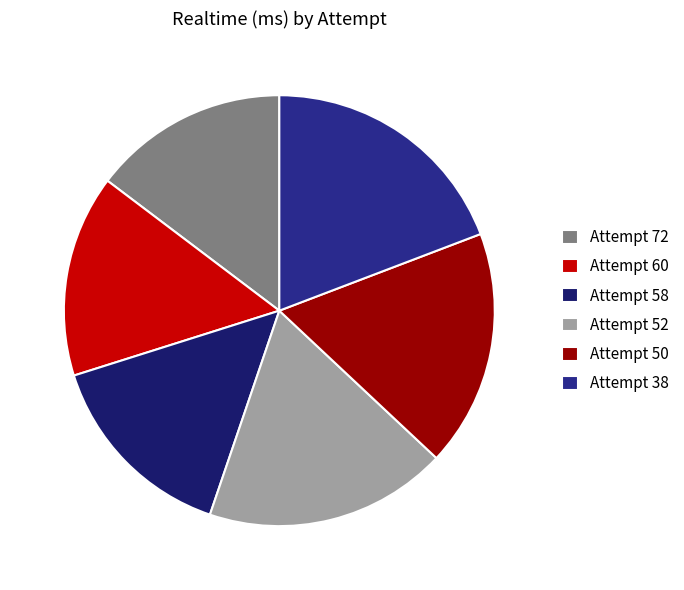

Is Attempt 50 the majority of the pie?

No